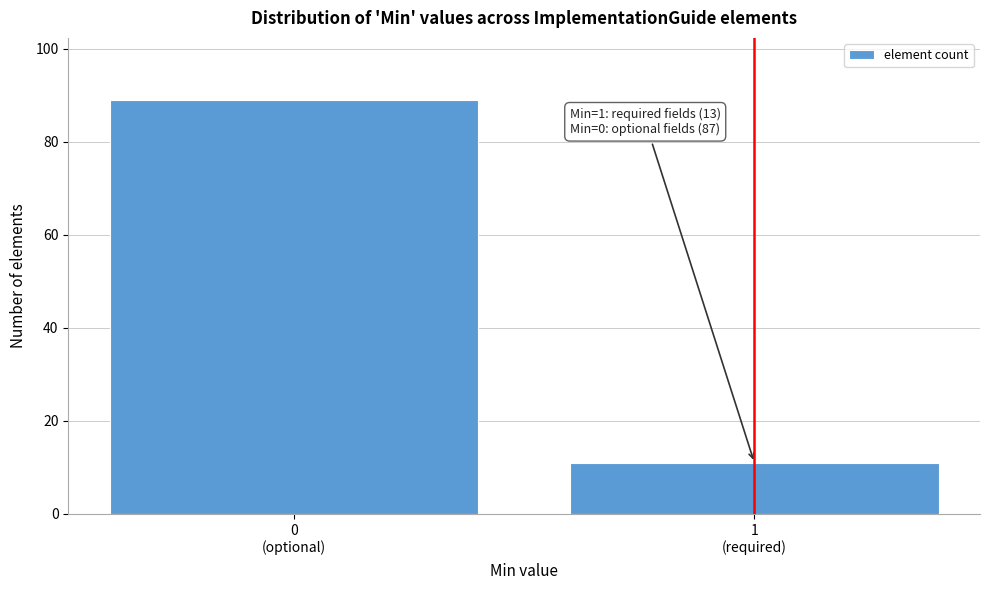

Reading left to right, transcribe all the data shown in this chart.

89	11